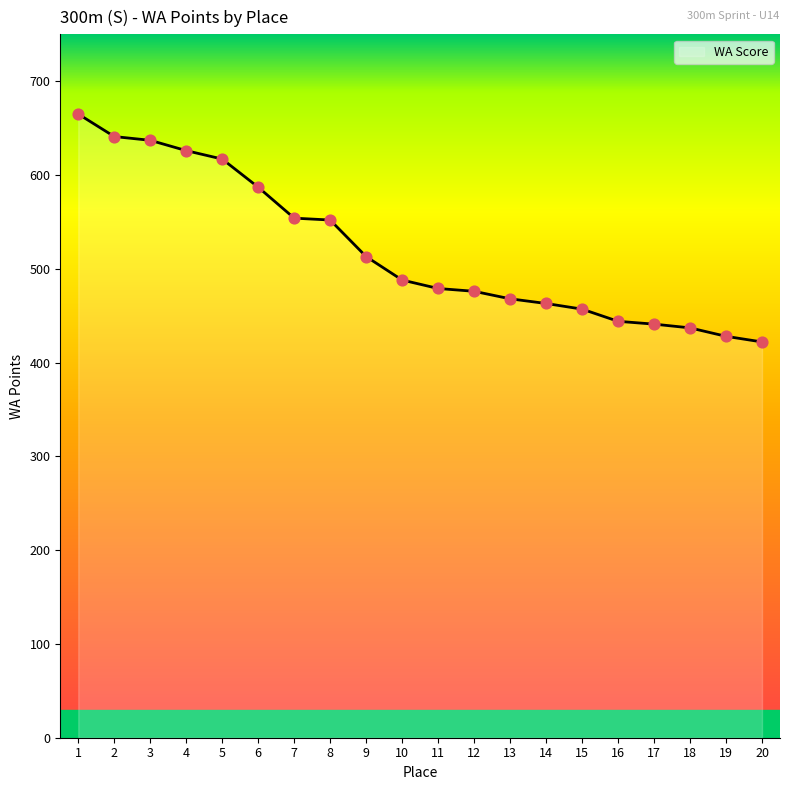

Between 9 and 6, which is larger?

6